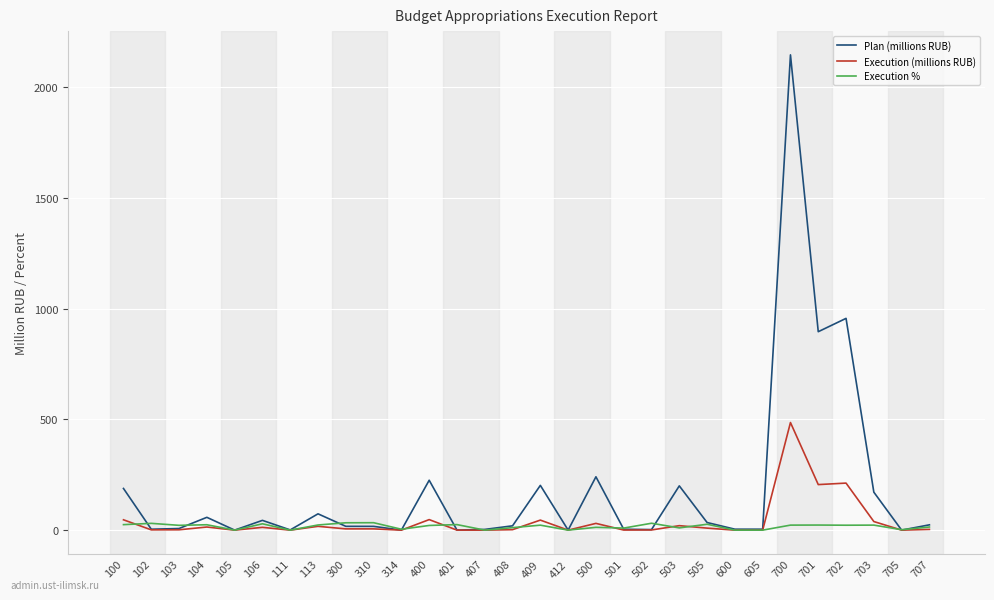

Which series has the largest range (max minus min)?

Plan (millions RUB)